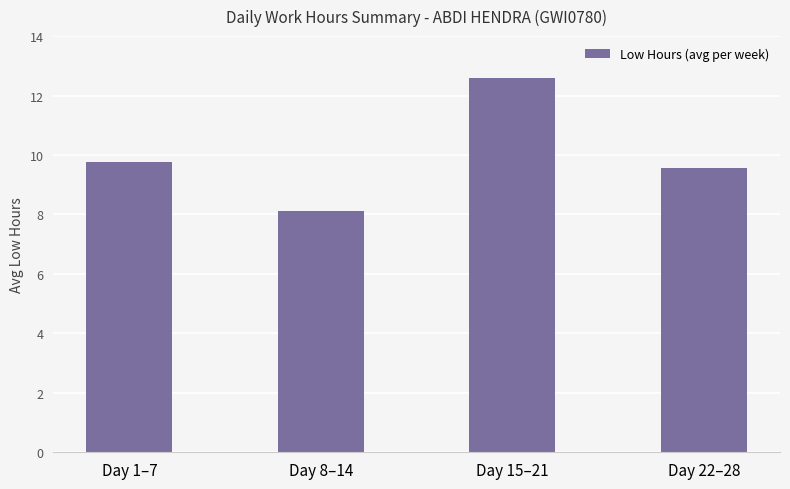

How many values are between 9 and 12?

2